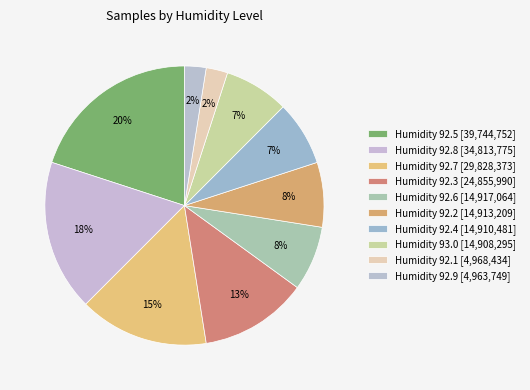

Count the number of slices in the pie.

10